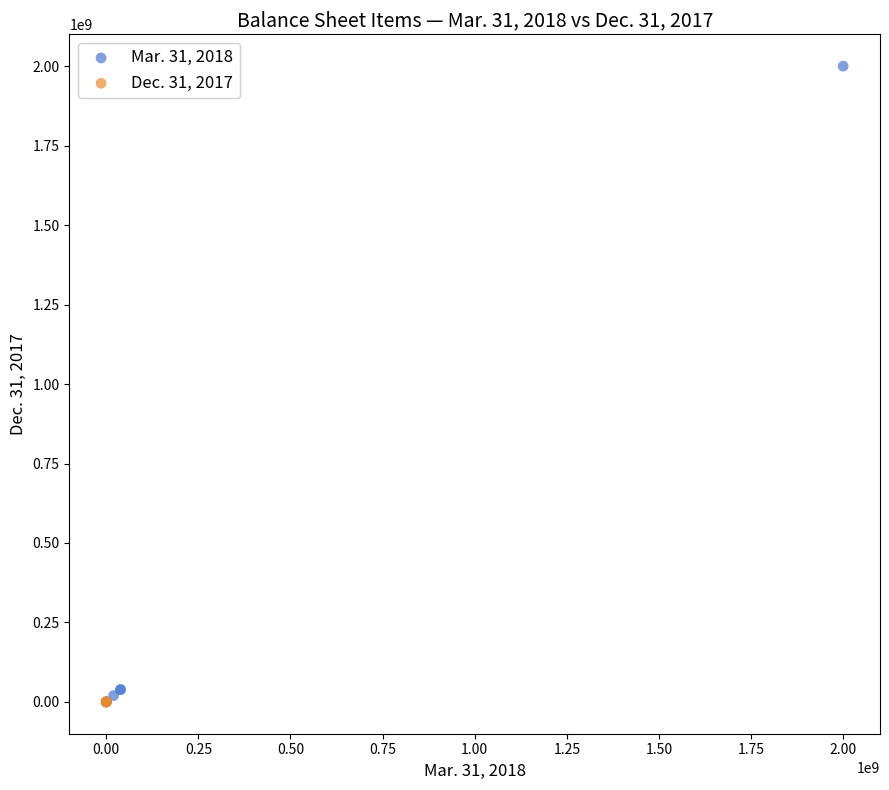

Which series has the largest Y range (max minus min)?

Mar. 31, 2018